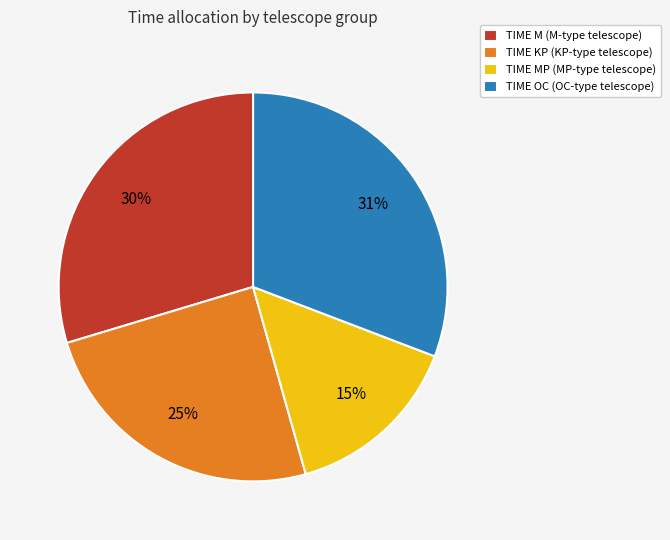

Which category has the smallest portion of the pie?

TIME MP (MP-type telescope)